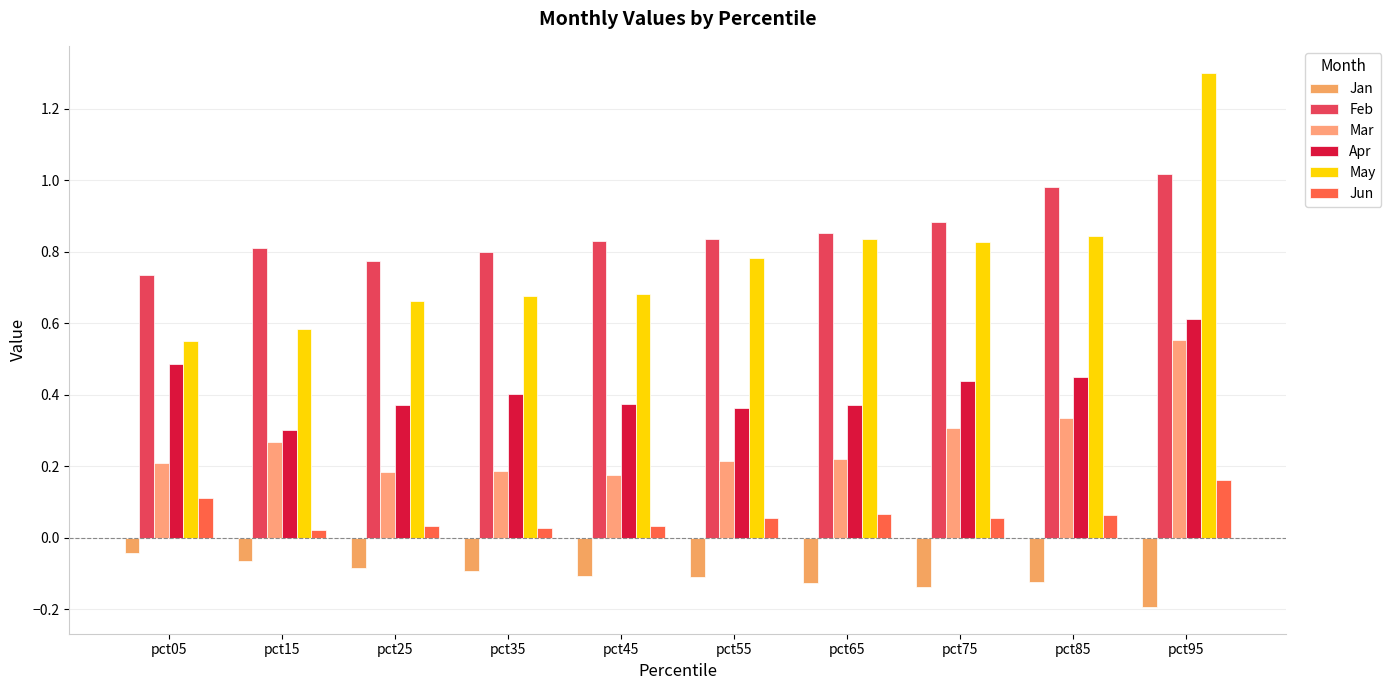

Reading left to right, what are all the values shown in this chart?

Jan: pct05=-0.0	pct15=-0.1	pct25=-0.1	pct35=-0.1	pct45=-0.1	pct55=-0.1	pct65=-0.1	pct75=-0.1	pct85=-0.1	pct95=-0.2
Feb: pct05=0.7	pct15=0.8	pct25=0.8	pct35=0.8	pct45=0.8	pct55=0.8	pct65=0.9	pct75=0.9	pct85=1.0	pct95=1.0
Mar: pct05=0.2	pct15=0.3	pct25=0.2	pct35=0.2	pct45=0.2	pct55=0.2	pct65=0.2	pct75=0.3	pct85=0.3	pct95=0.6
Apr: pct05=0.5	pct15=0.3	pct25=0.4	pct35=0.4	pct45=0.4	pct55=0.4	pct65=0.4	pct75=0.4	pct85=0.4	pct95=0.6
May: pct05=0.5	pct15=0.6	pct25=0.7	pct35=0.7	pct45=0.7	pct55=0.8	pct65=0.8	pct75=0.8	pct85=0.8	pct95=1.3
Jun: pct05=0.1	pct15=0.0	pct25=0.0	pct35=0.0	pct45=0.0	pct55=0.1	pct65=0.1	pct75=0.1	pct85=0.1	pct95=0.2